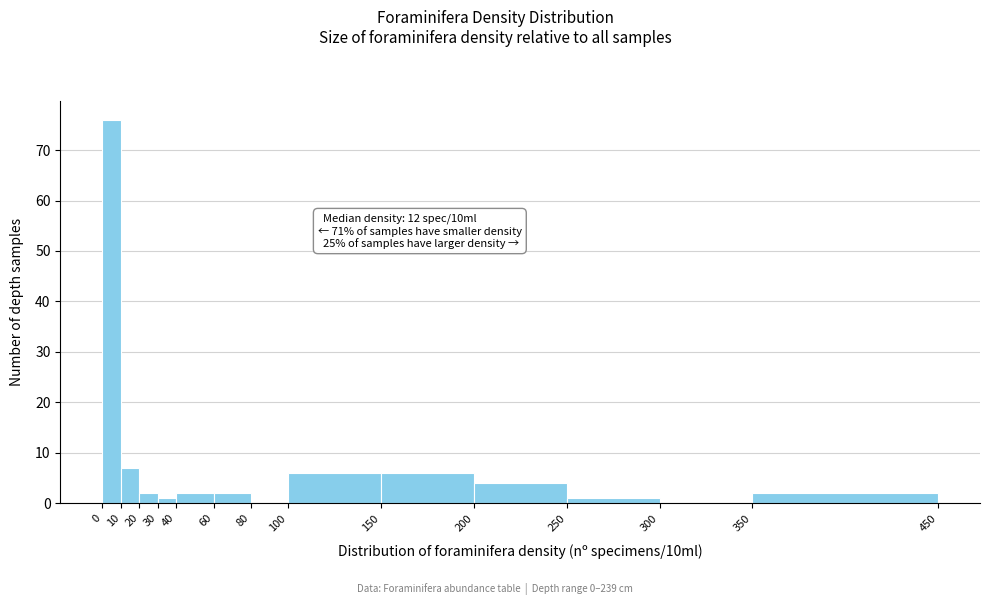

Which range on the x-axis has the tallest bar?

0 to 10